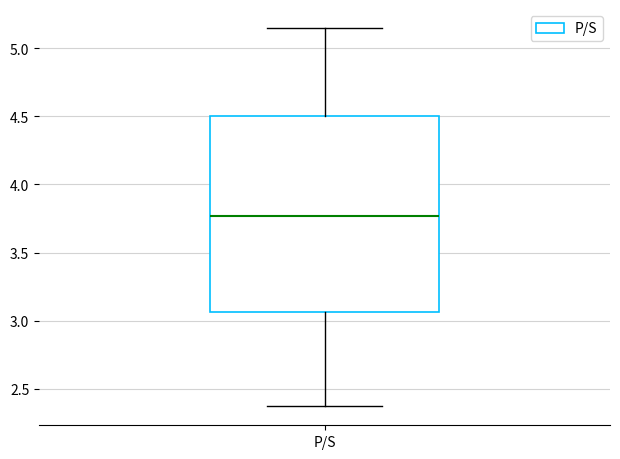

Read this box plot against the y-axis: the position of the median line, the range covered by the box, and the ends of both whiskers. The values are not printed on the chart, so give them approximately, as read against the axis.

median 3.75, box 3.05 to 4.50, whiskers 2.35 to 5.15